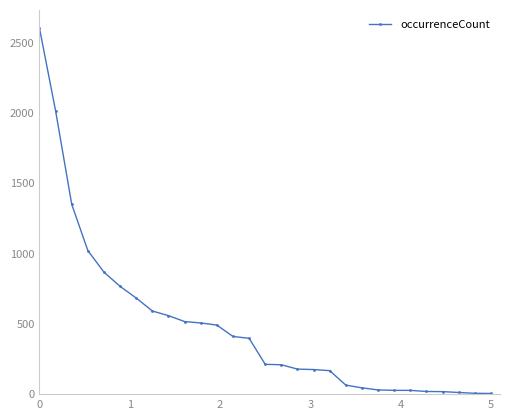

What is the greatest value displayed?

2602